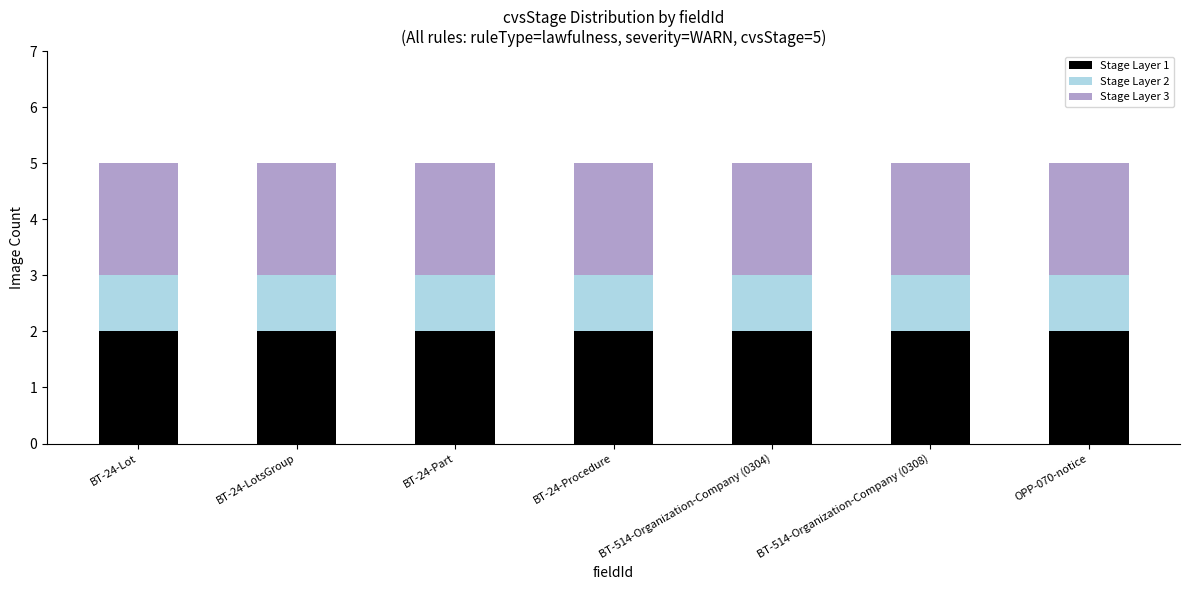

What is the total value across all series at BT-24-Procedure?

5